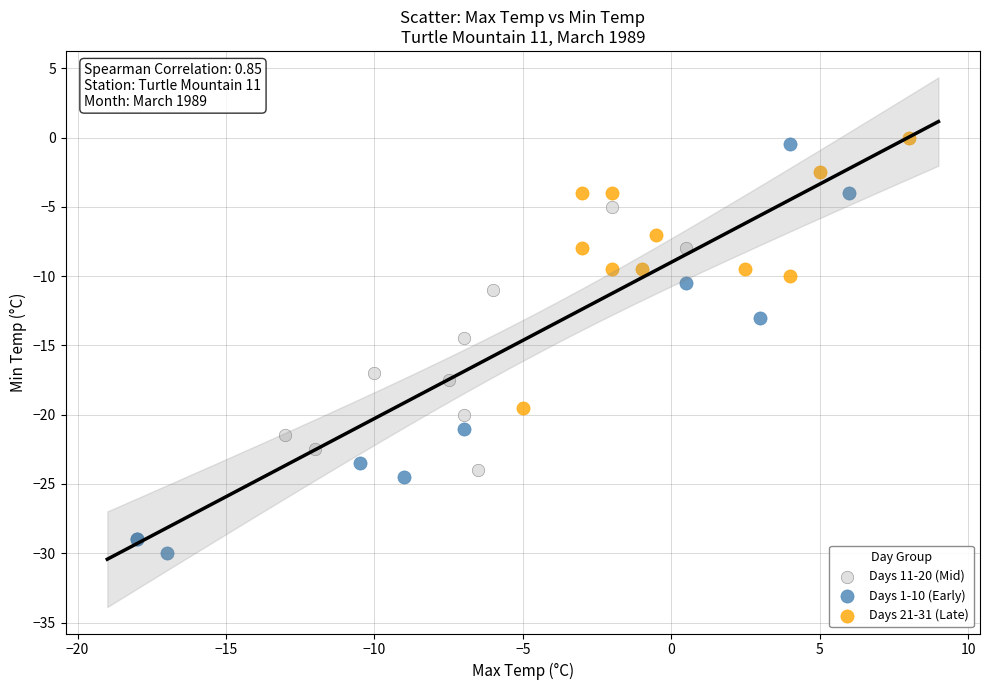

Which series has the widest spread of Y values?

Days 1-10 (Early)